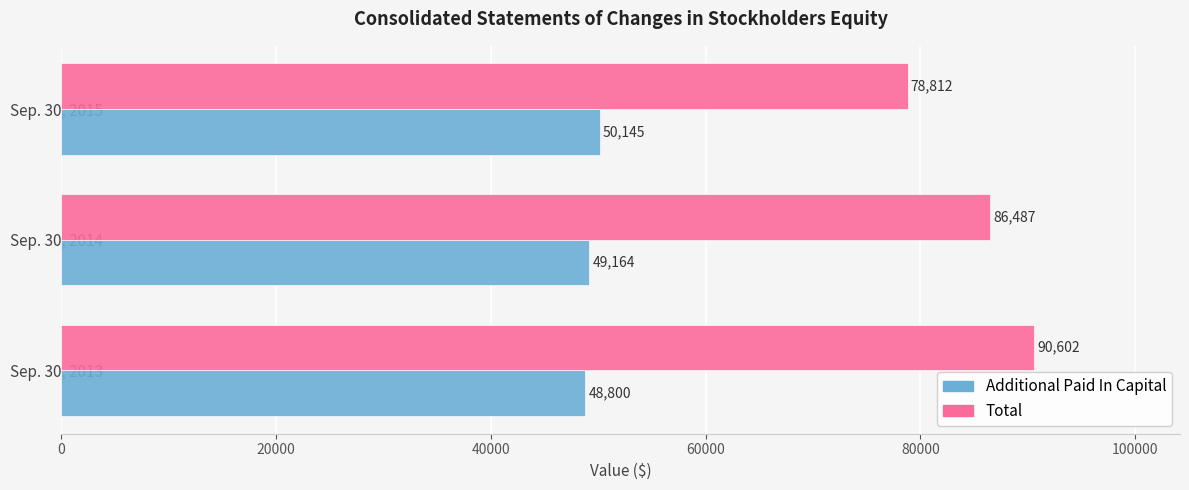

What are all the series names shown in the legend?

Additional Paid In Capital, Total